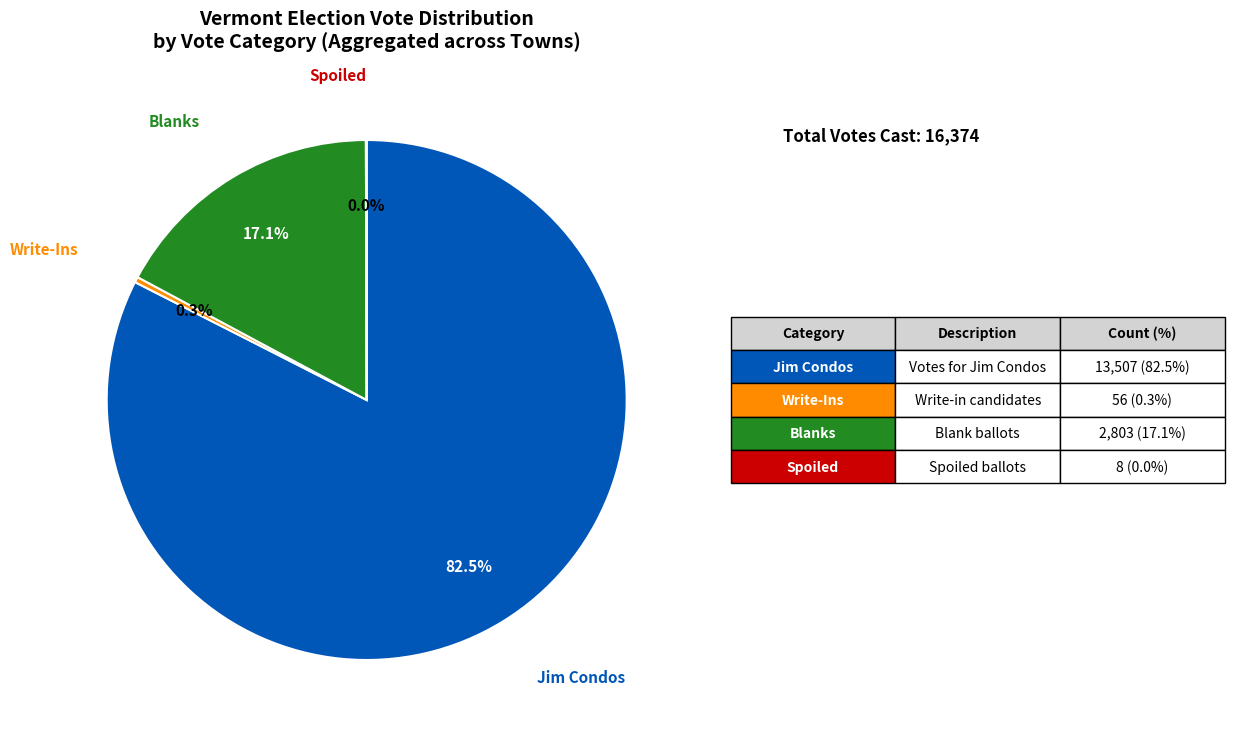

What percentage is NOT represented by Blanks?

82.9%